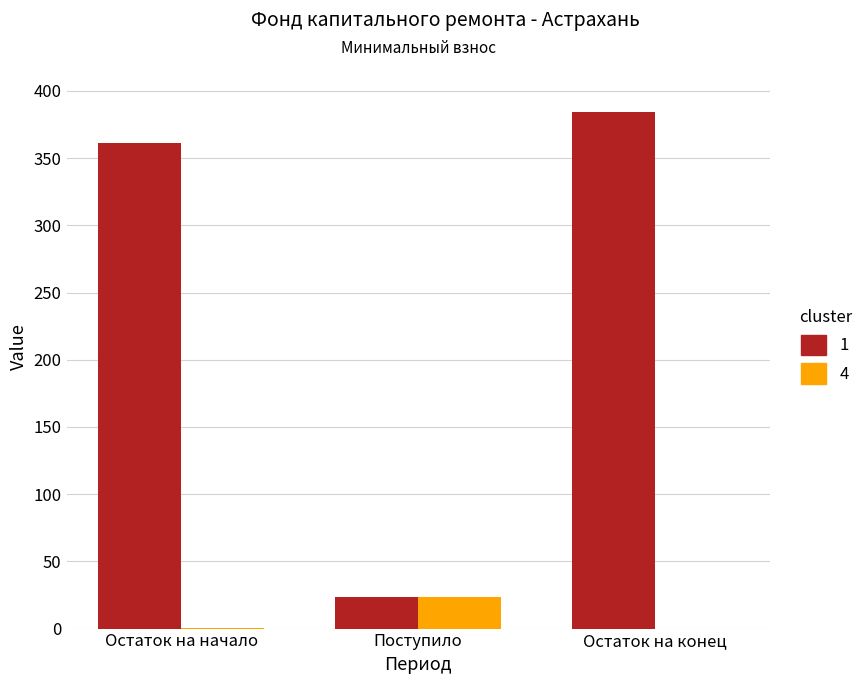

Which category has the highest value in the 4 series?

Поступило